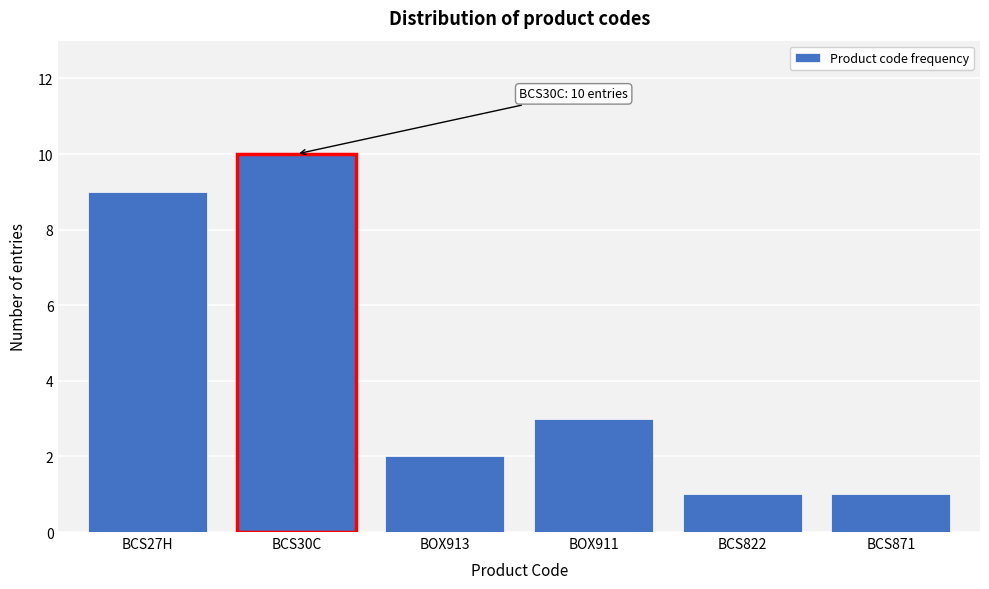

Reading right to left, extract all data points from this chart.

1	1	3	2	10	9